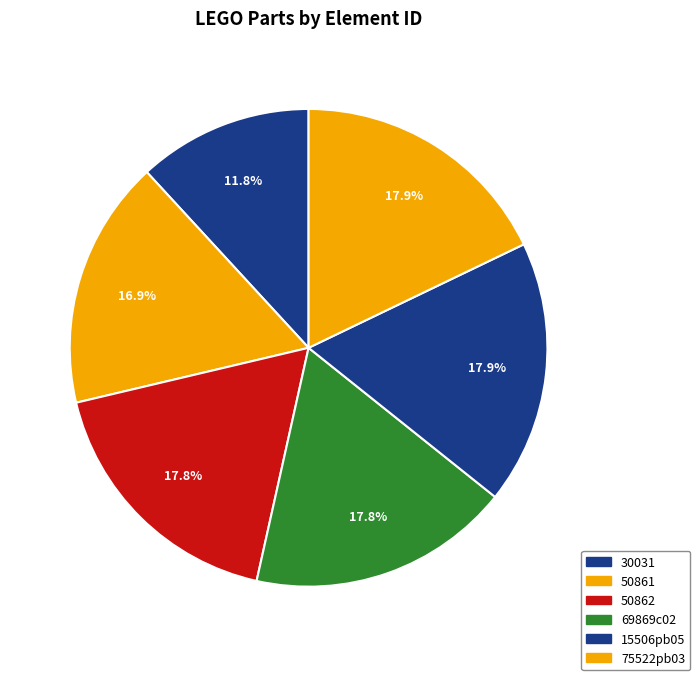

How many segments does this pie chart have?

6